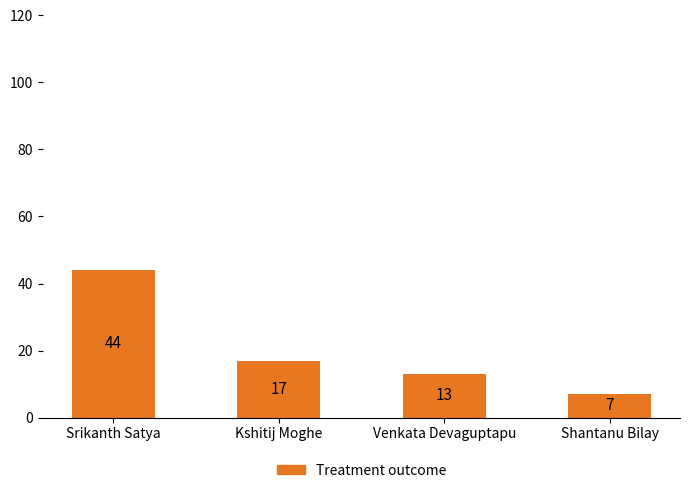

Are the bars horizontal?

No